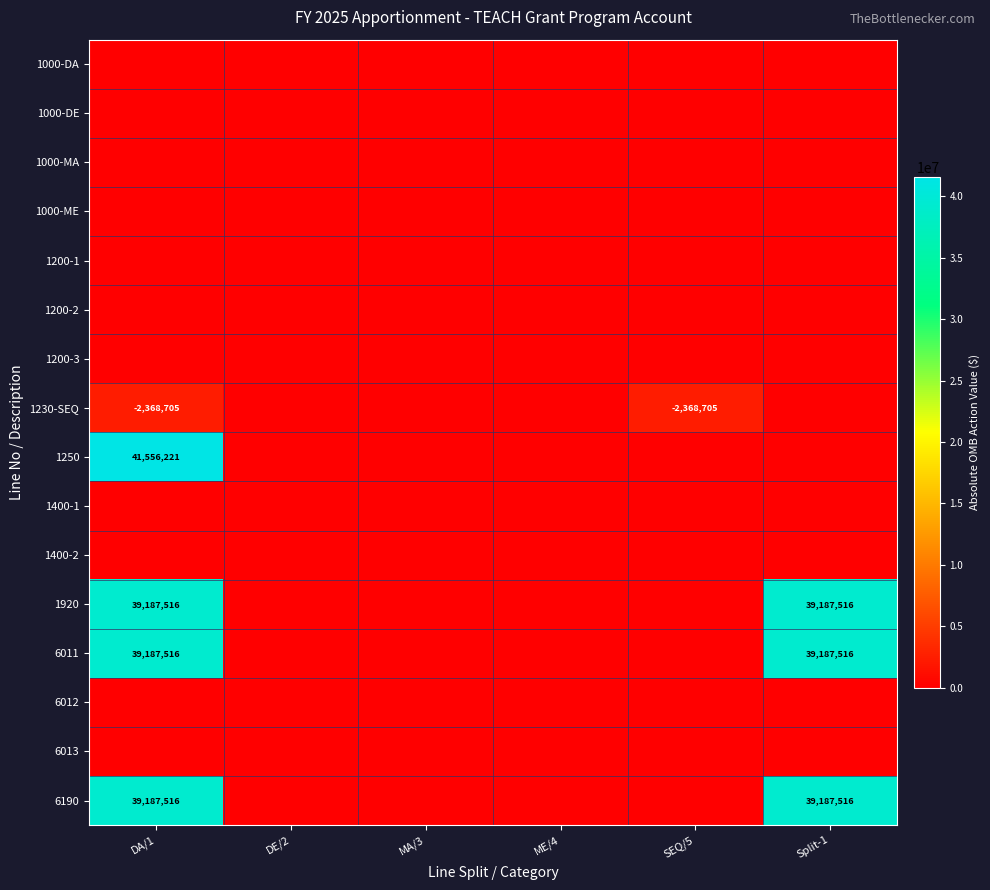

Which series has the largest range (max minus min)?

1250